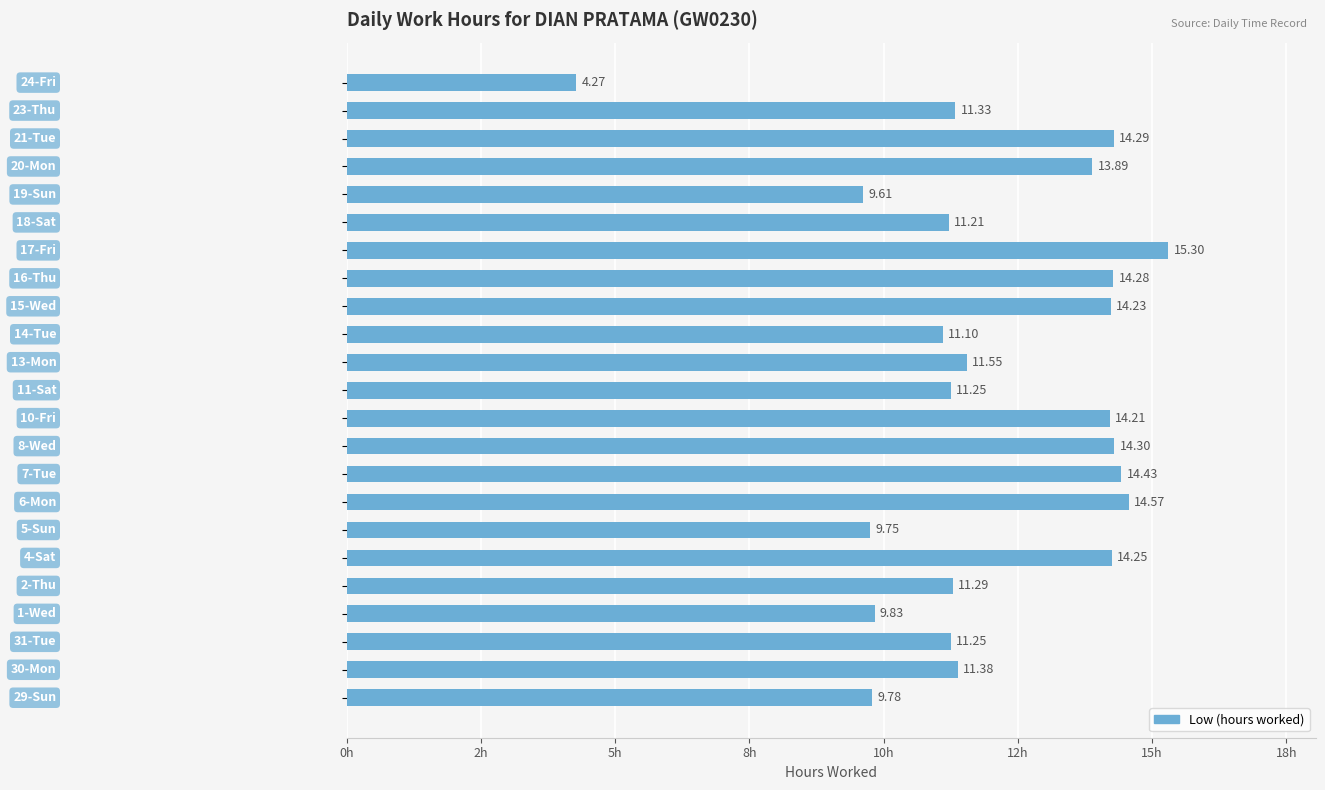

Does the chart contain any negative values?

No